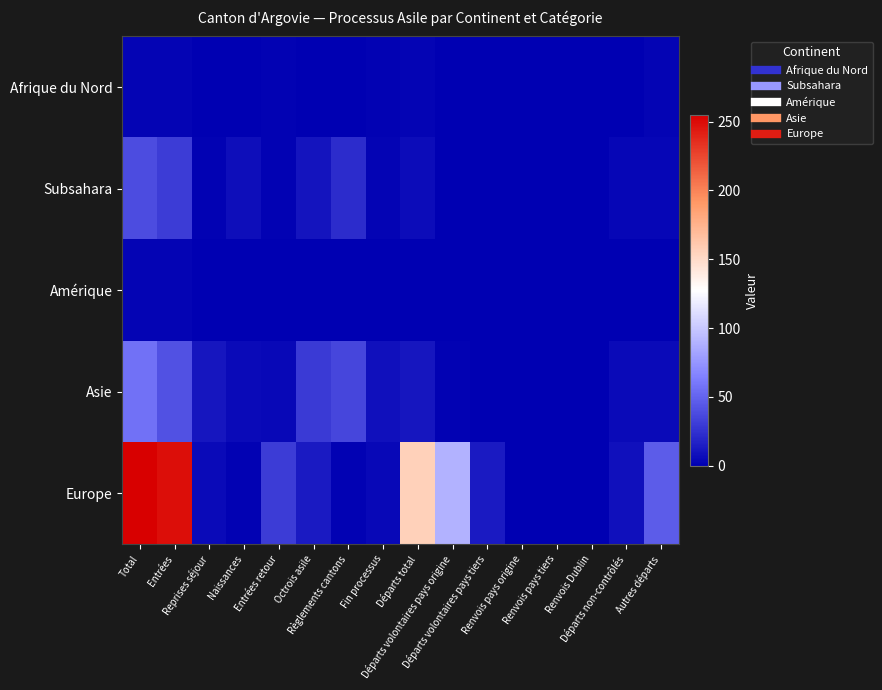

How many series are shown in this chart?

5